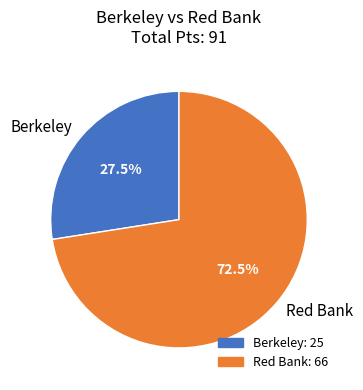

Combined, what portion of the pie is Red Bank and Berkeley?

100.0%